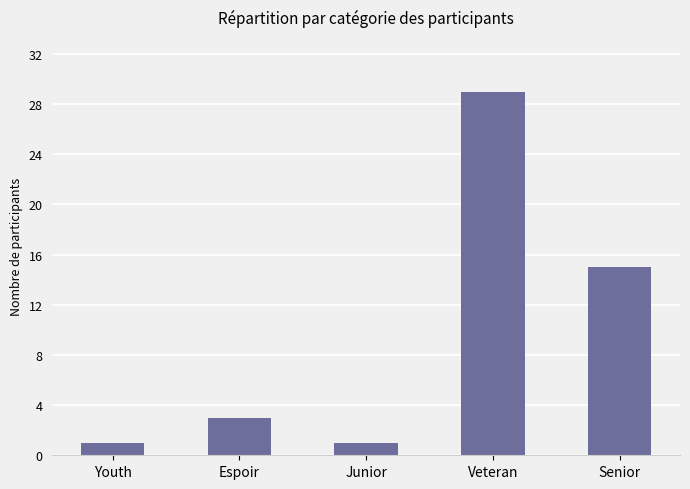

What position from the left is Senior?

5